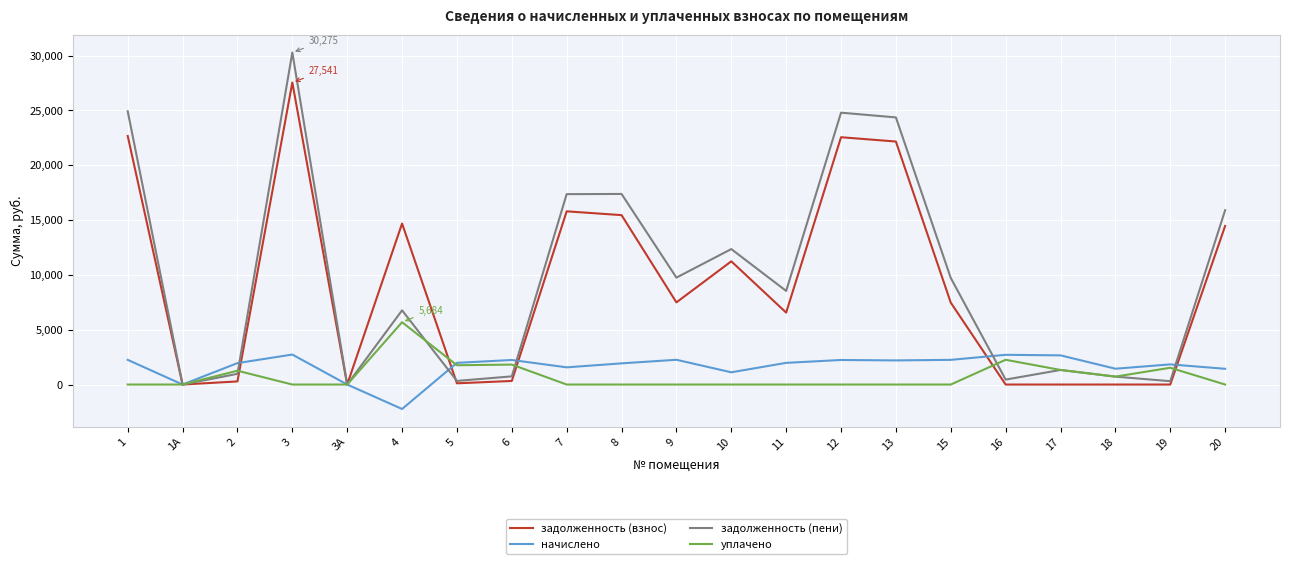

Is this an area chart (filled region under the line)?

No